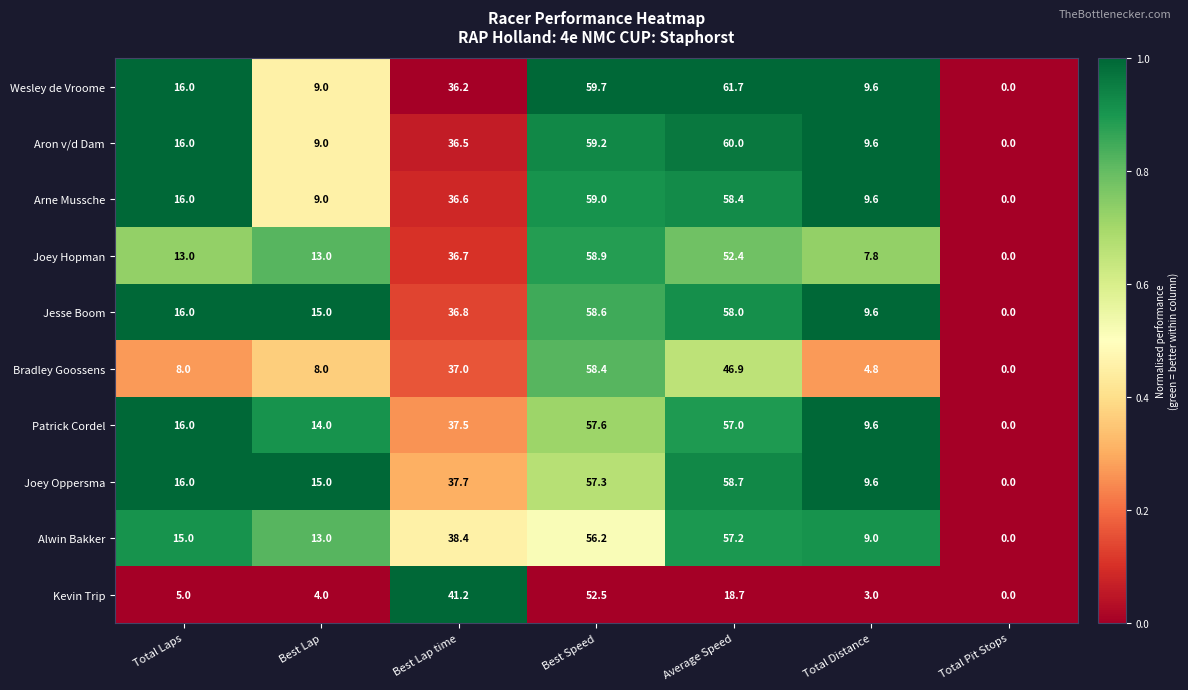

What is the sum of all Joey Hopman values?

181.8